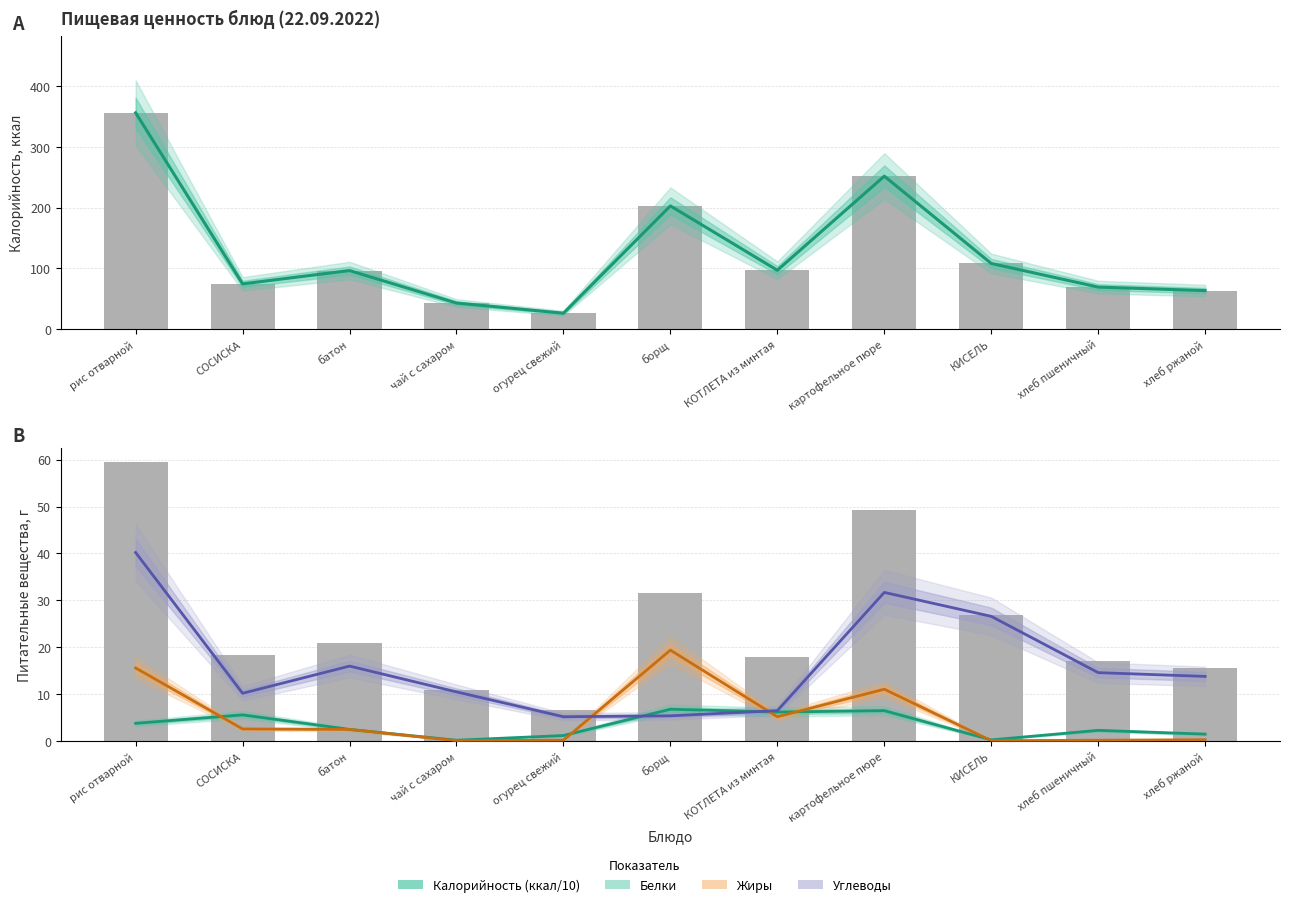

Which has a higher value, чай с сахаром or хлеб пшеничный?

хлеб пшеничный